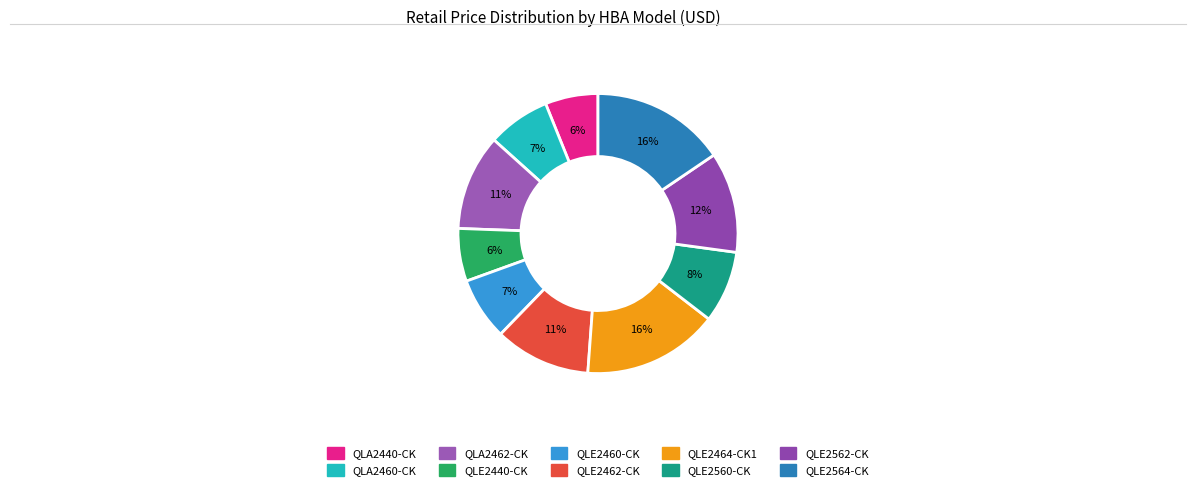

Approximately how many times larger is the value at QLE2560-CK compared to QLA2460-CK?

1.1